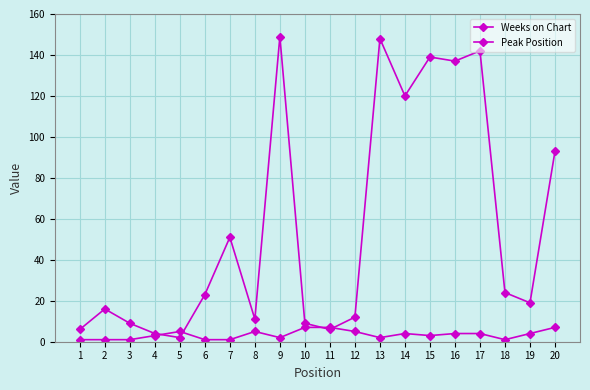

Reading left to right, what are all the values shown in this chart?

Weeks on Chart: 6	16	9	4	2	23	51	11	149	9	6	12	148	120	139	137	142	24	19	93
Peak Position: 1	1	1	3	5	1	1	5	2	7	7	5	2	4	3	4	4	1	4	7